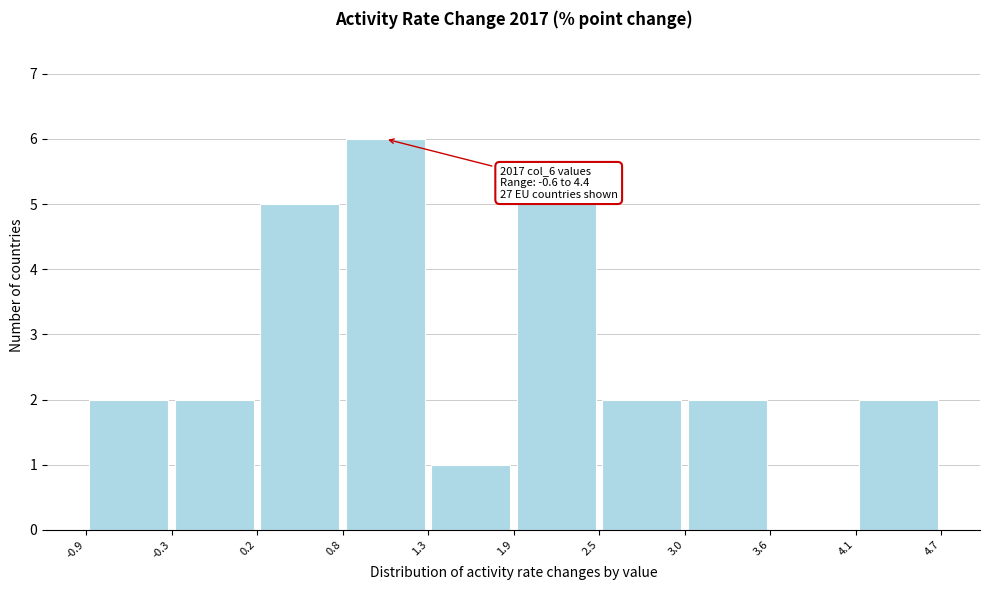

Which range on the x-axis has the tallest bar?

0.8 to 1.3